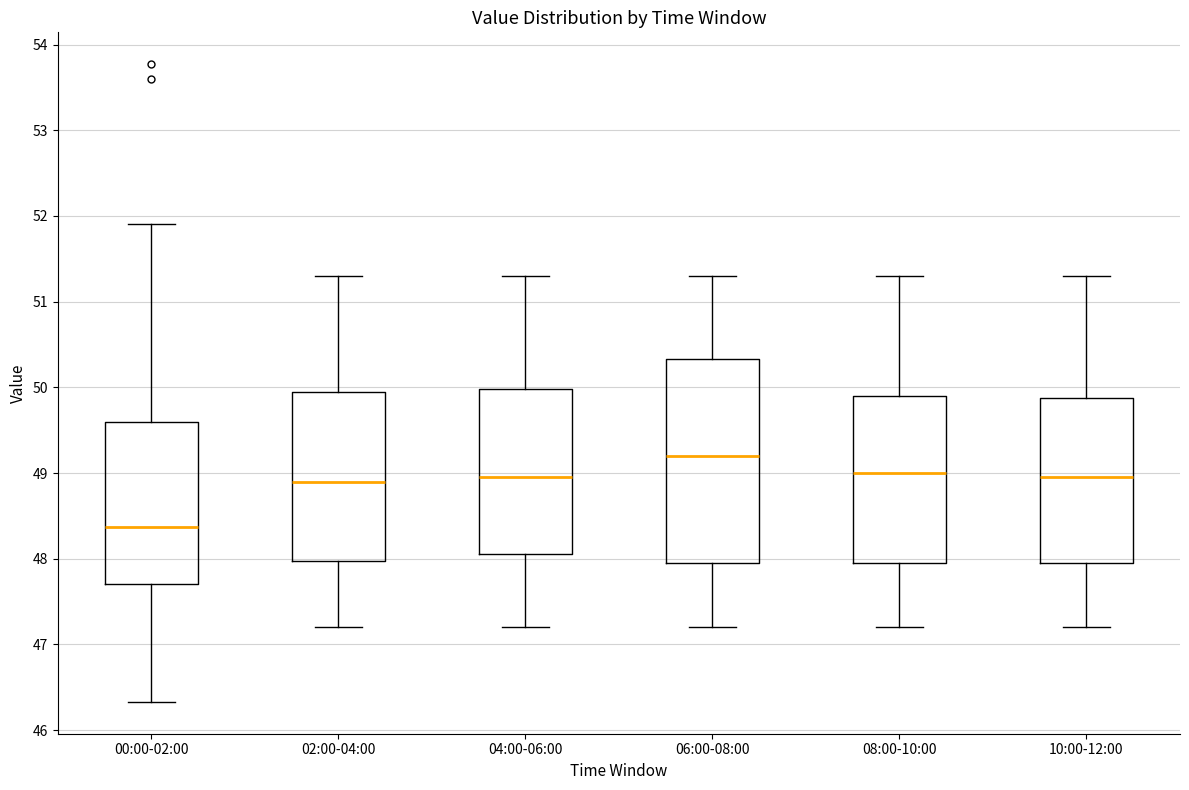

Where does the upper whisker of the box for 08:00-10:00 end on the y-axis? The values are not printed on the chart, so give them approximately, as read against the axis.

51.3